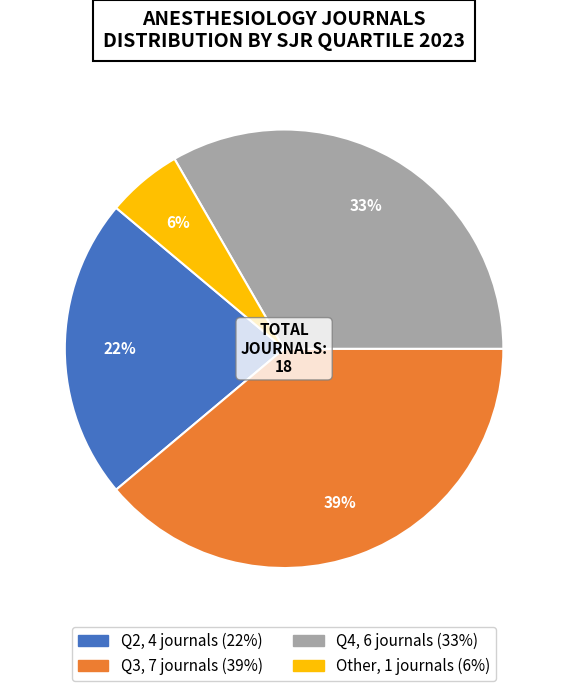

Combined, do Q2 and Q3 account for over 50%?

Yes